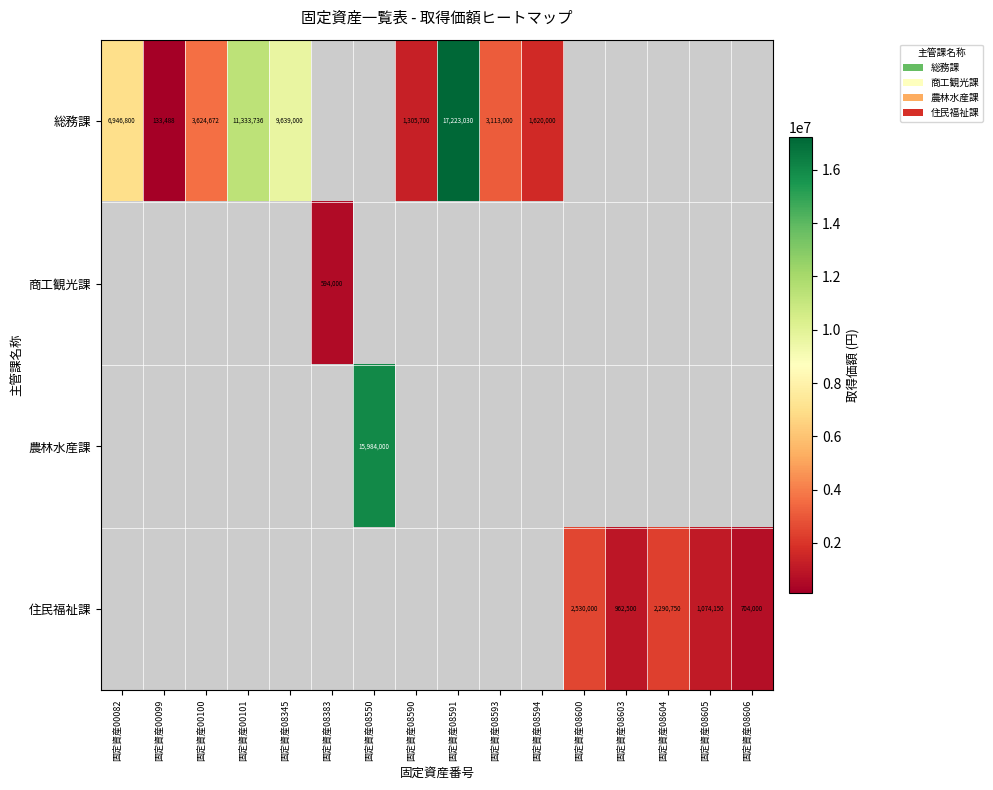

Is it true that 総務課 equals 3624672 at 固定資産00100?

True